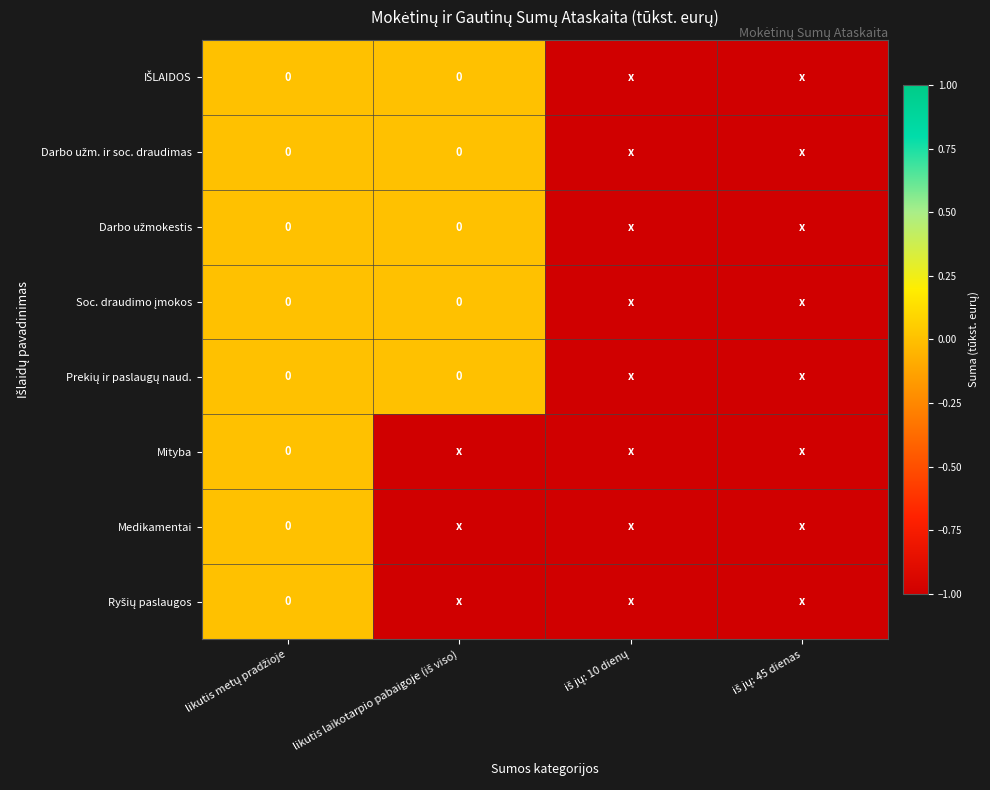

Read the Mityba value at likutis laikotarpio pabaigoje (iš viso).

-1